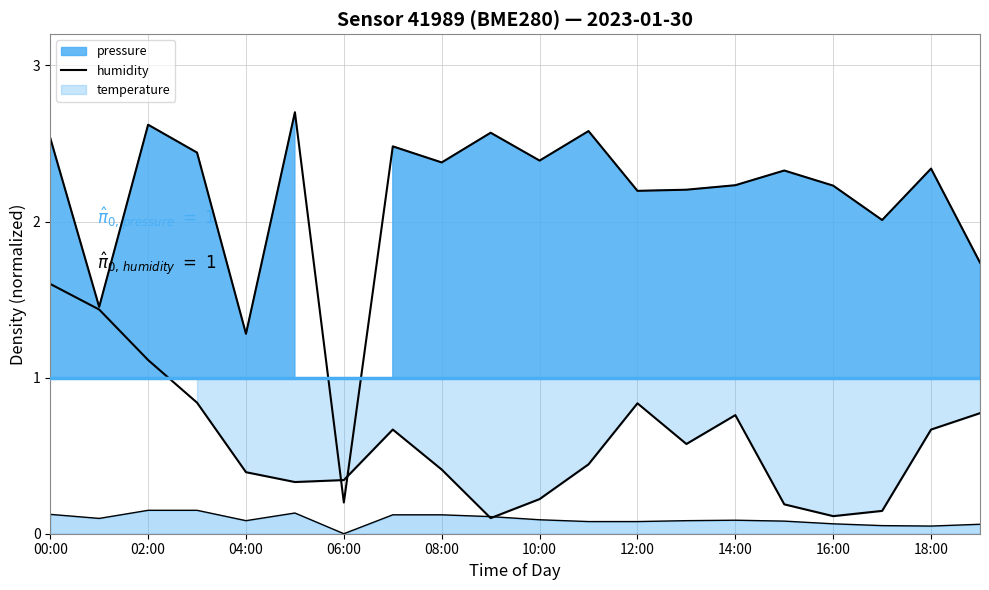

What value does the data have at 16:00?

0.1